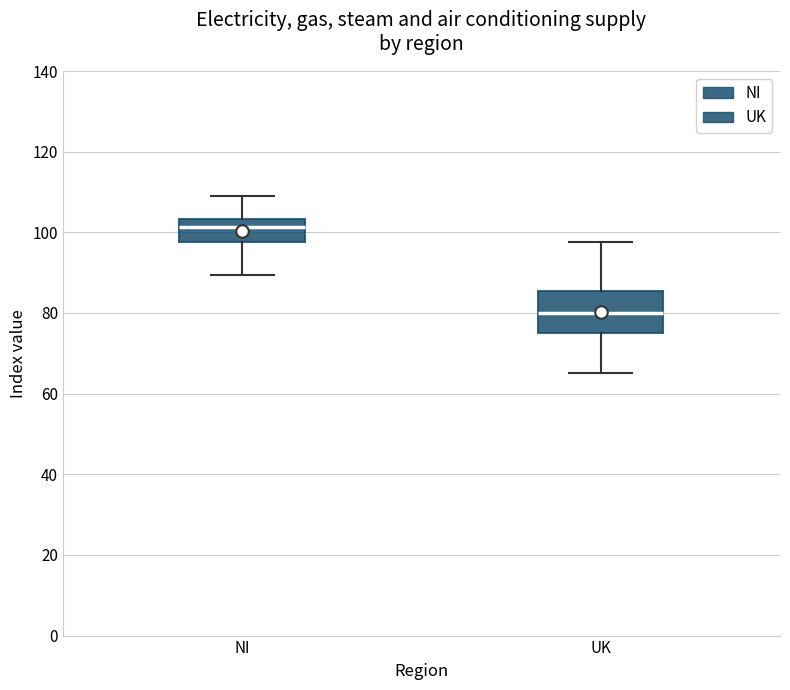

Reading left to right, read every box against the y-axis: the position of its median line, the range the box covers, and the ends of its whiskers. The values are not printed on the chart, so give them approximately, as read against the axis.

NI: median 102, box 98 to 104, whiskers 90 to 110
UK: median 80, box 74 to 86, whiskers 66 to 98